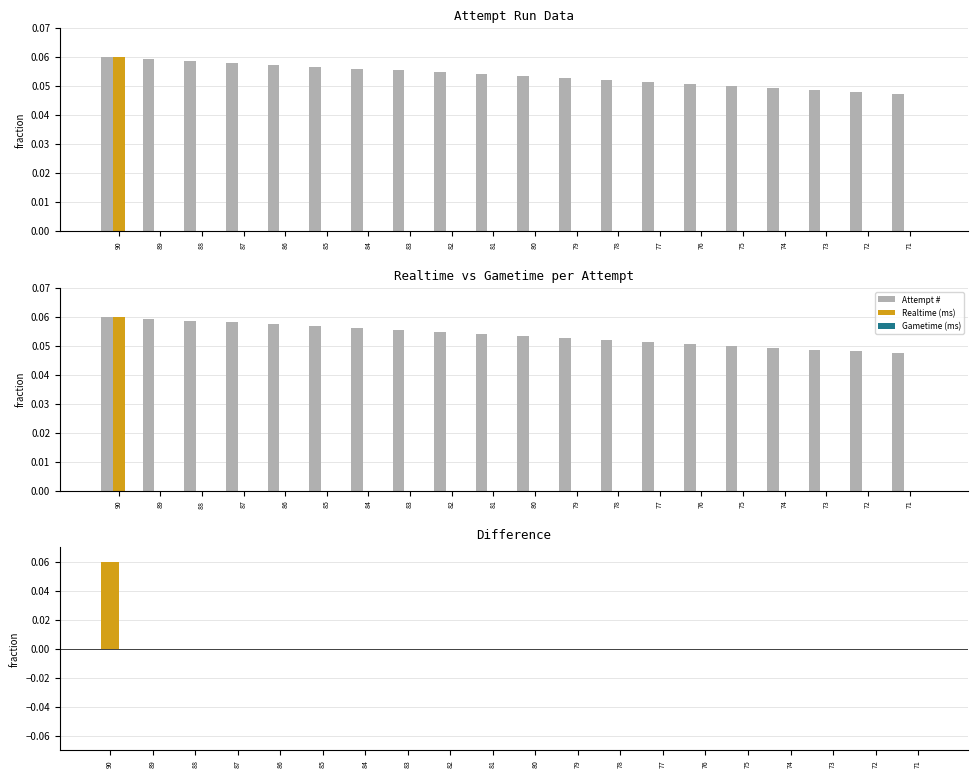

What is the difference between the highest and lowest values at 79?

0.1